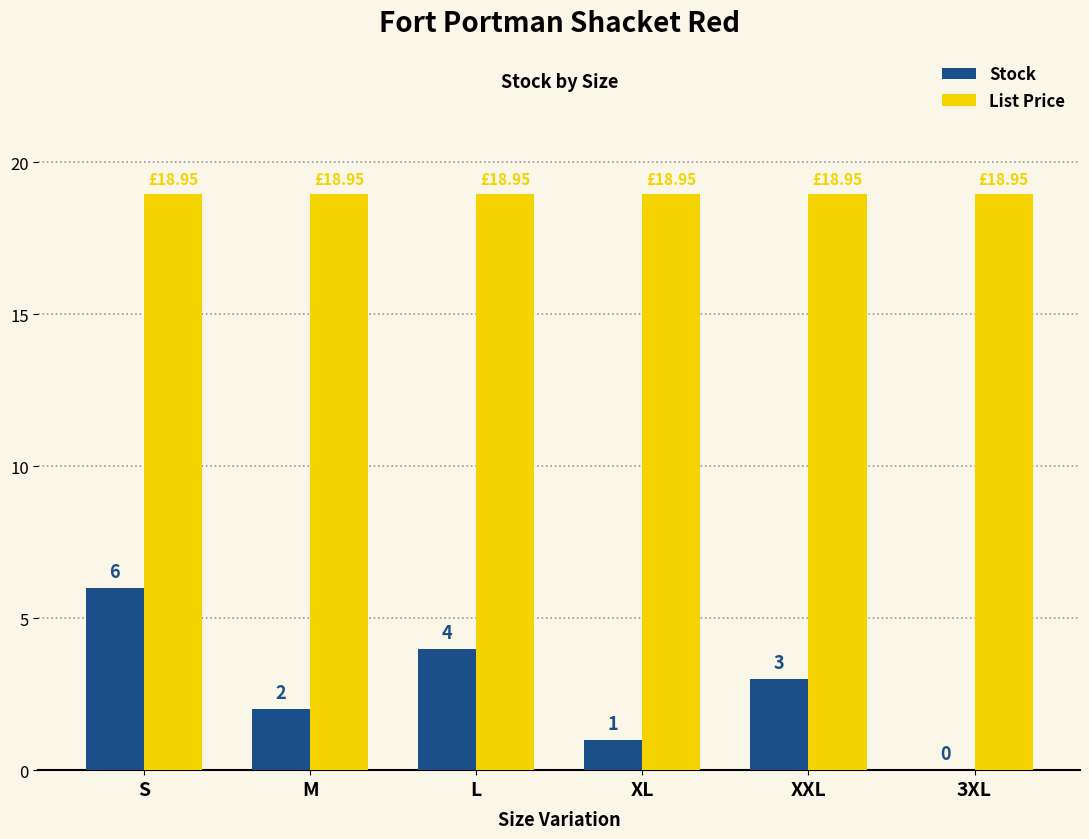

Is the value of List Price at 3XL greater than the value of Stock at XL?

Yes